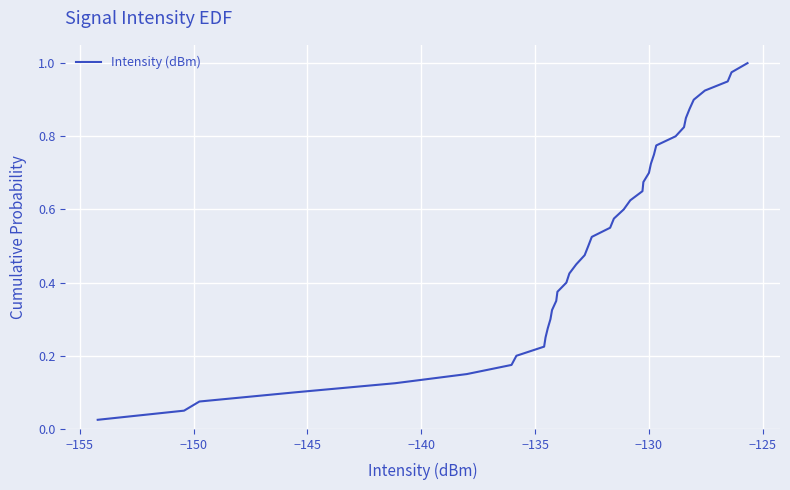

How many lines are shown in the chart?

1